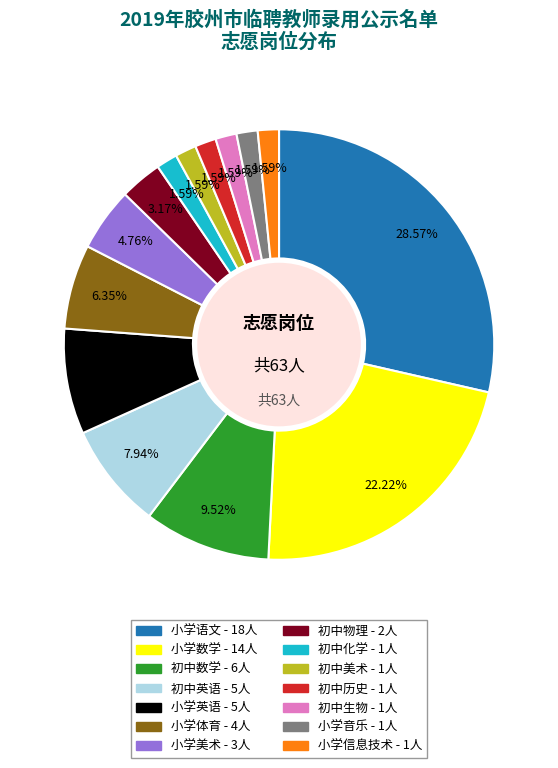

The 小学英语 slice represents 8% of the pie. True or false?

True